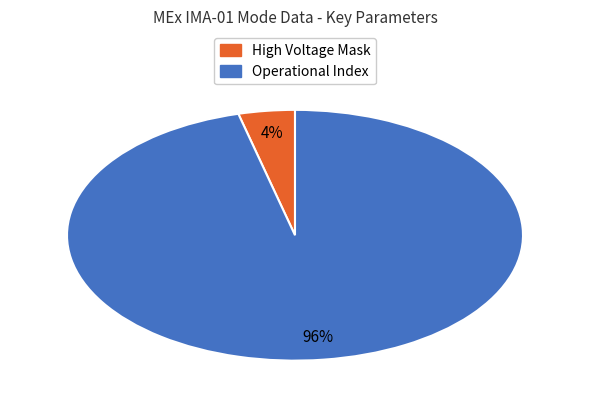

To the nearest percent, what is the difference between the largest and smallest slice percentages?

92%